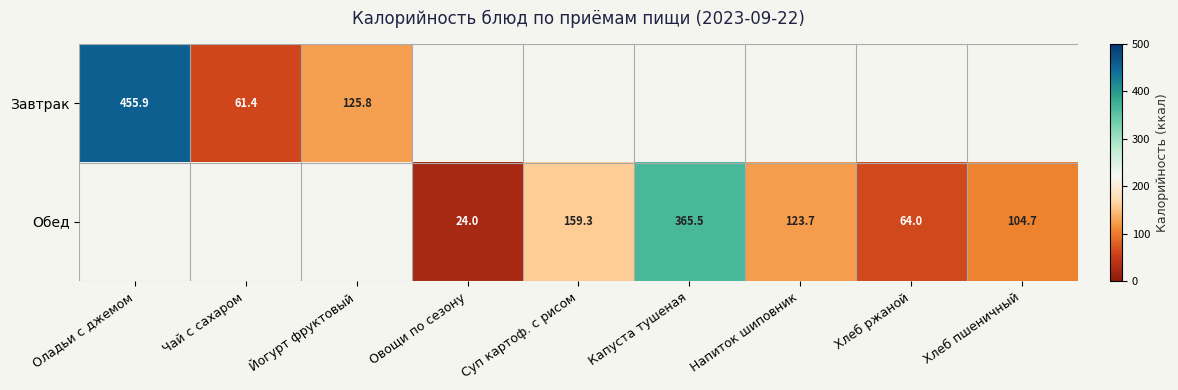

The value of Обед at Овощи по сезону is 42.7. True or false?

False